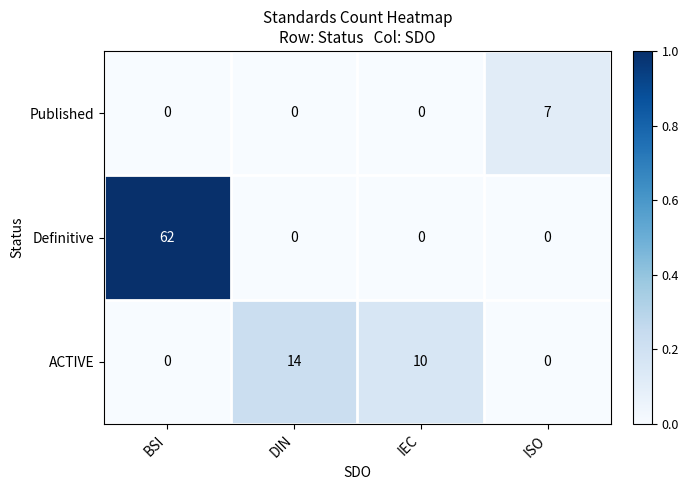

What is the average value of the Definitive series?

16